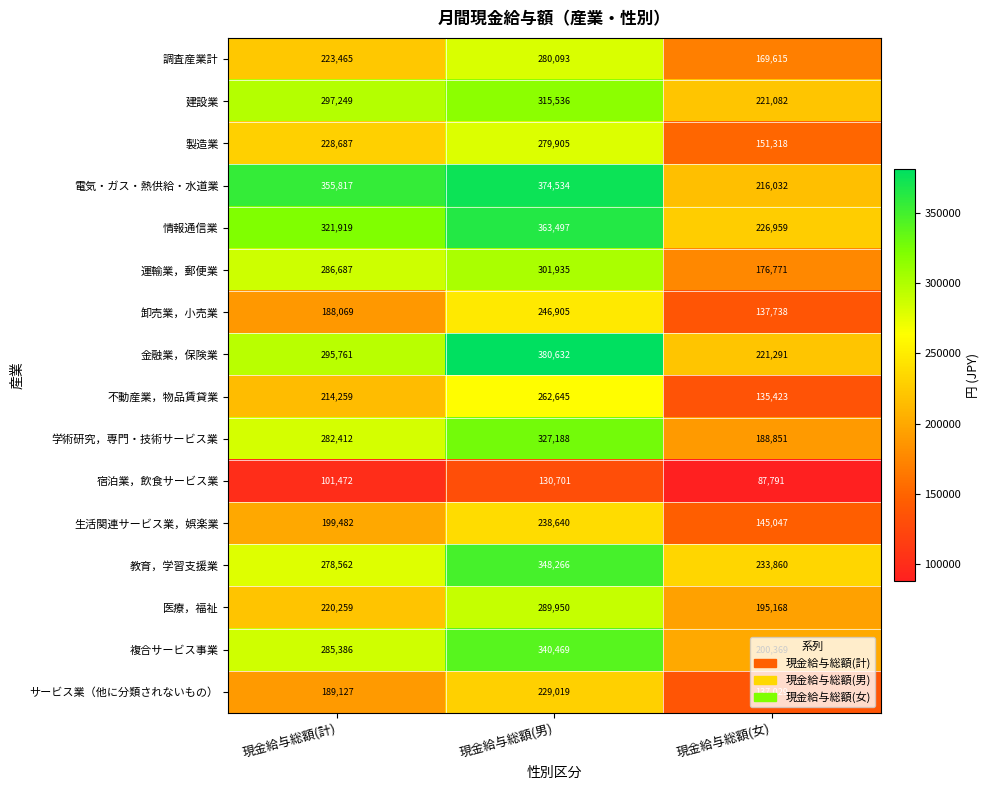

True or false: 不動産業，物品賃貸業 has a value of 262645 at 現金給与総額(男).

True